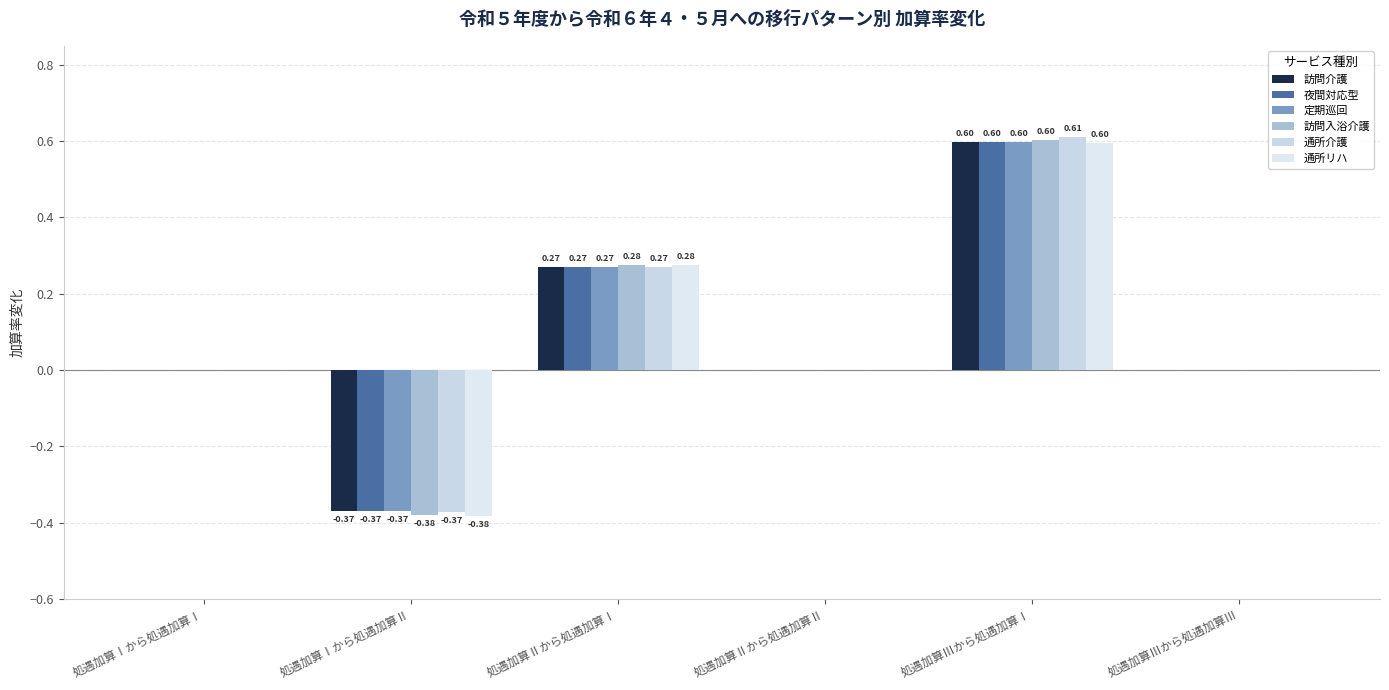

Rank the categories by 通所介護 value from lowest to highest.

処遇加算Ⅰから処遇加算Ⅱ, 処遇加算Ⅰから処遇加算Ⅰ, 処遇加算Ⅱから処遇加算Ⅱ, 処遇加算Ⅲから処遇加算Ⅲ, 処遇加算Ⅱから処遇加算Ⅰ, 処遇加算Ⅲから処遇加算Ⅰ